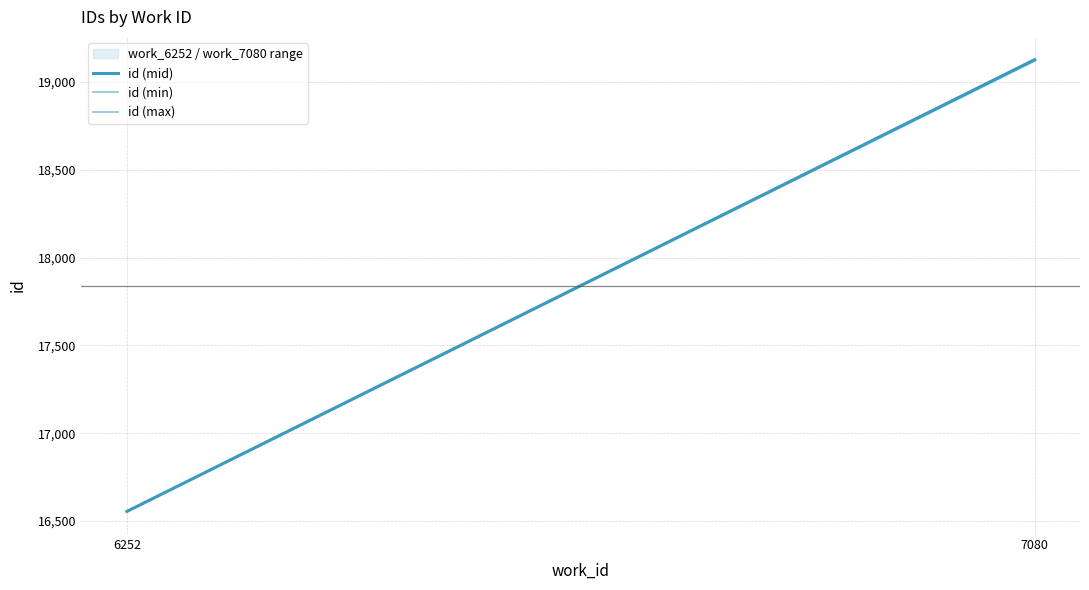

Count the id (min) values in the range 16555 to 19120.

2